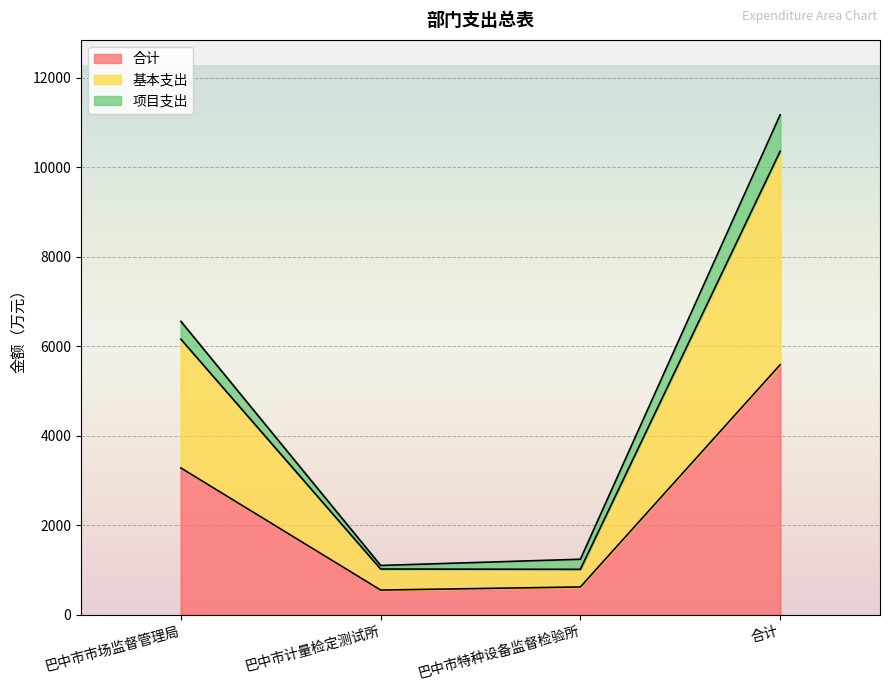

What value does the 合计 series have at 合计?

5587.8